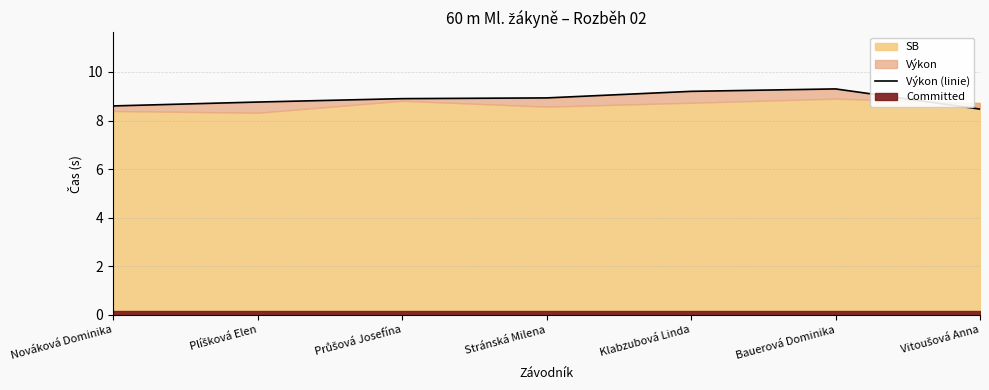

What is the average value?

8.9